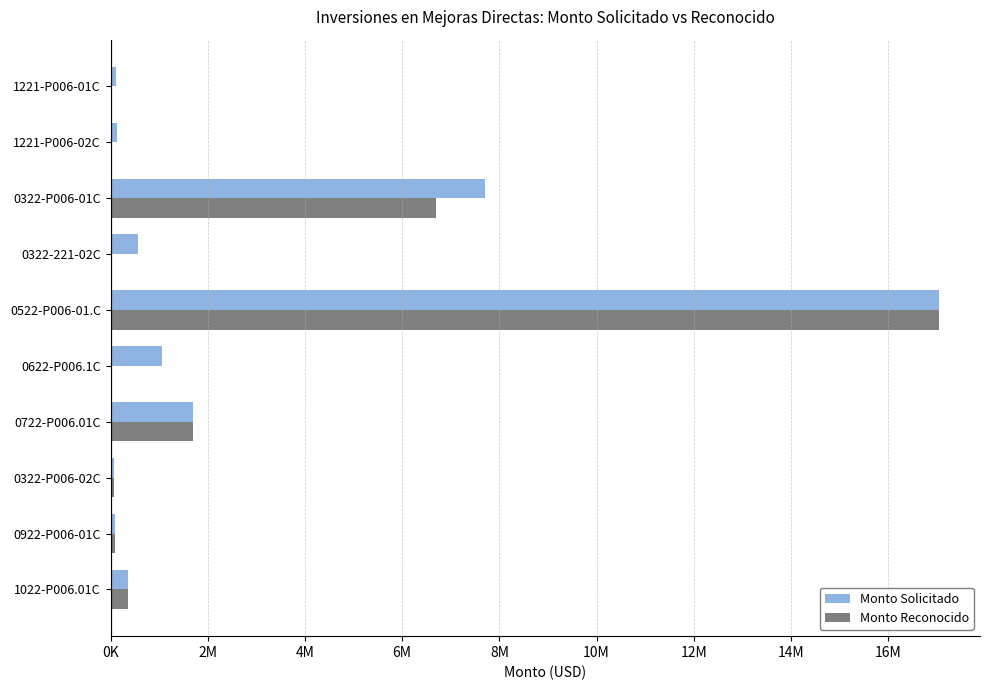

What are all the series names shown in the legend?

Monto Solicitado, Monto Reconocido